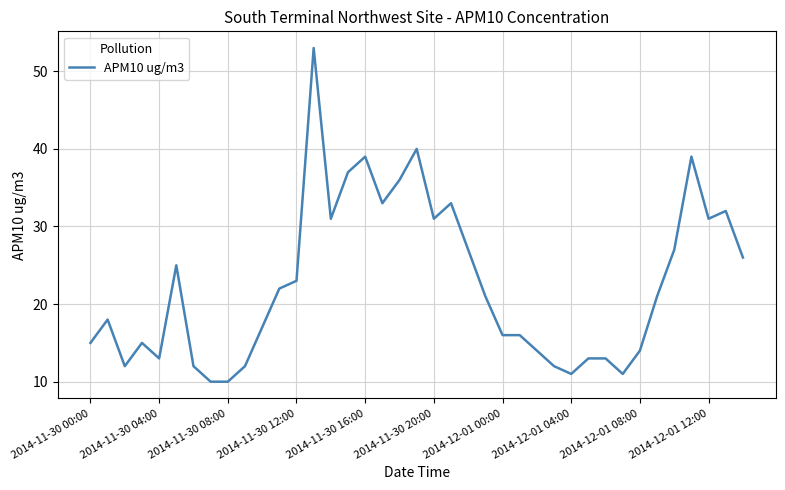

What is the difference between the maximum and minimum values?

43